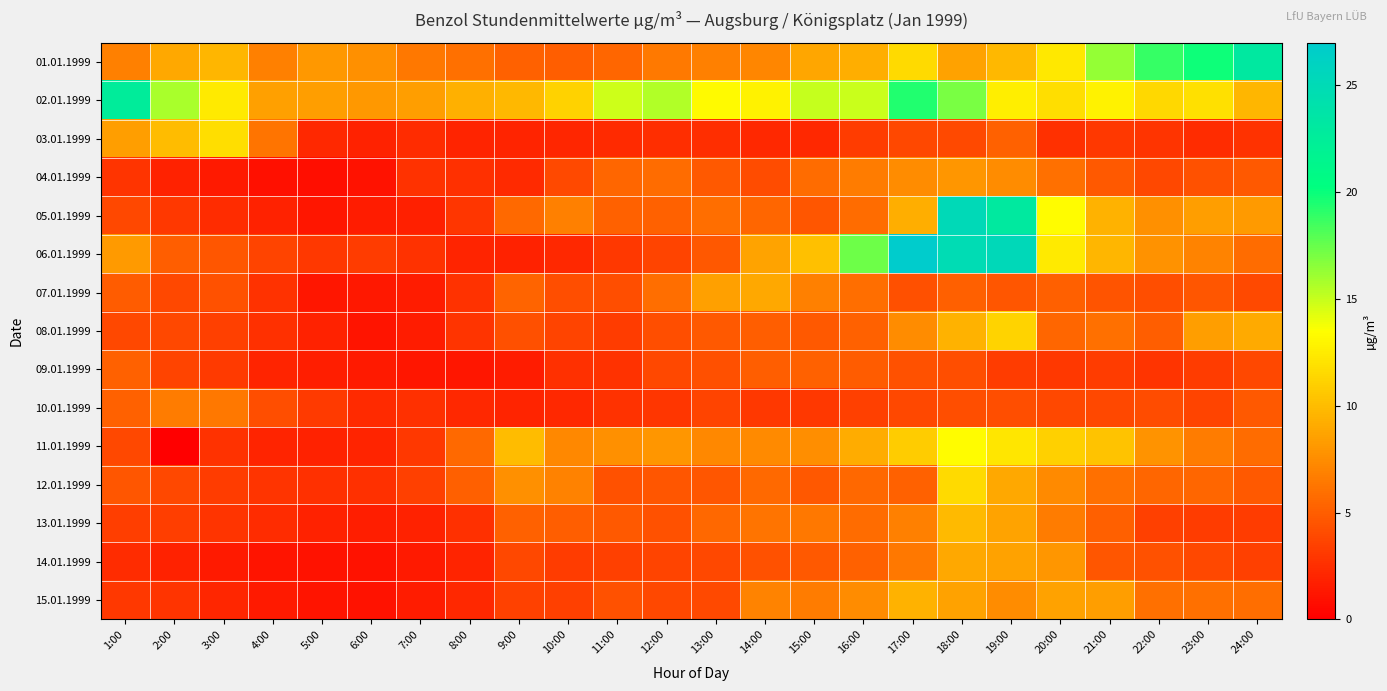

Which series changed the most between 6:00 and 8:00?

11.01.1999